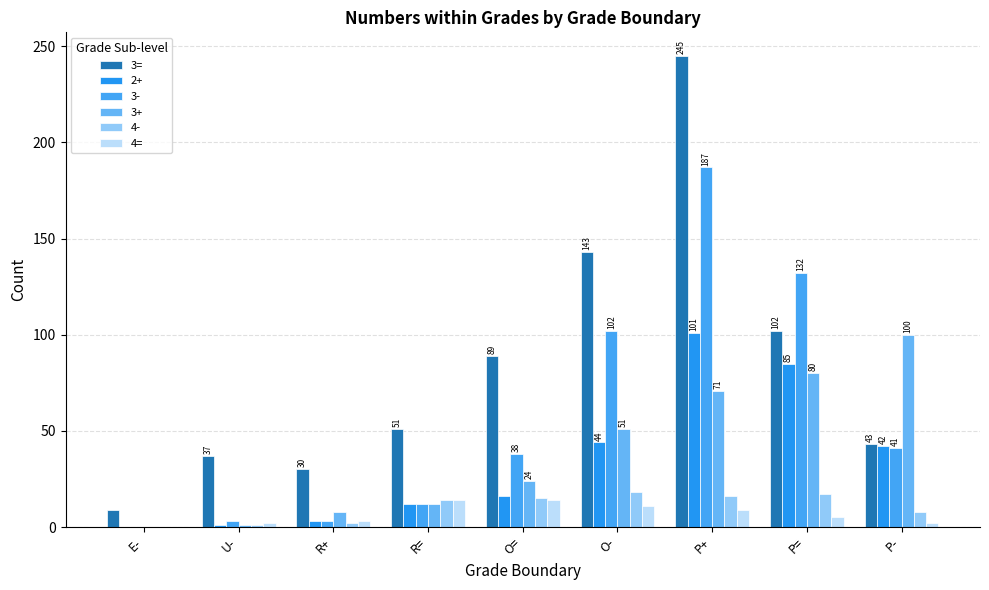

The value of 4= at R= is 14. True or false?

True